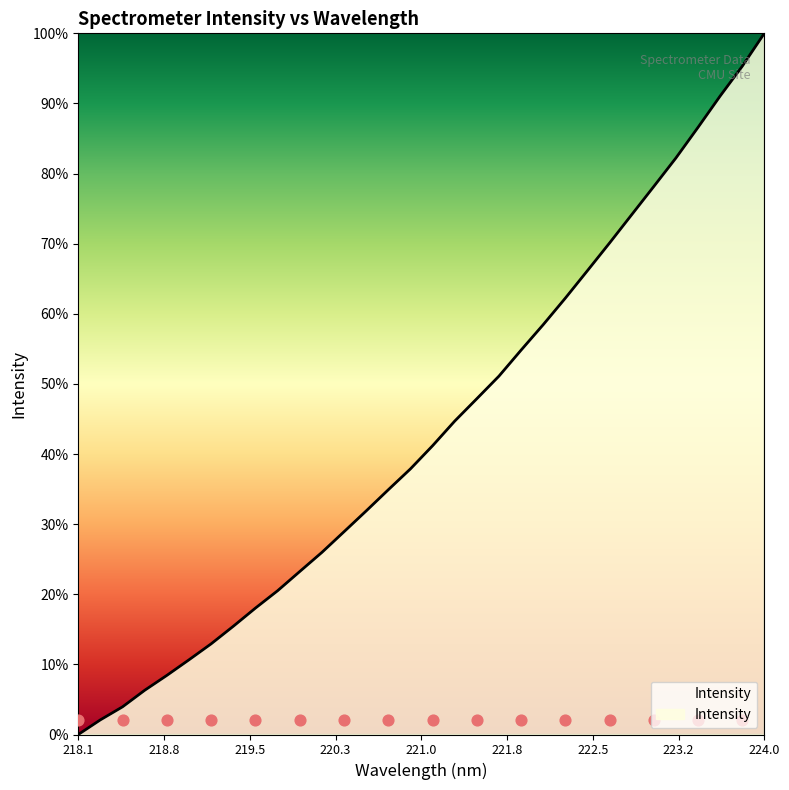

What is the change in value from 218.2508 to 221.8812?

+645.7